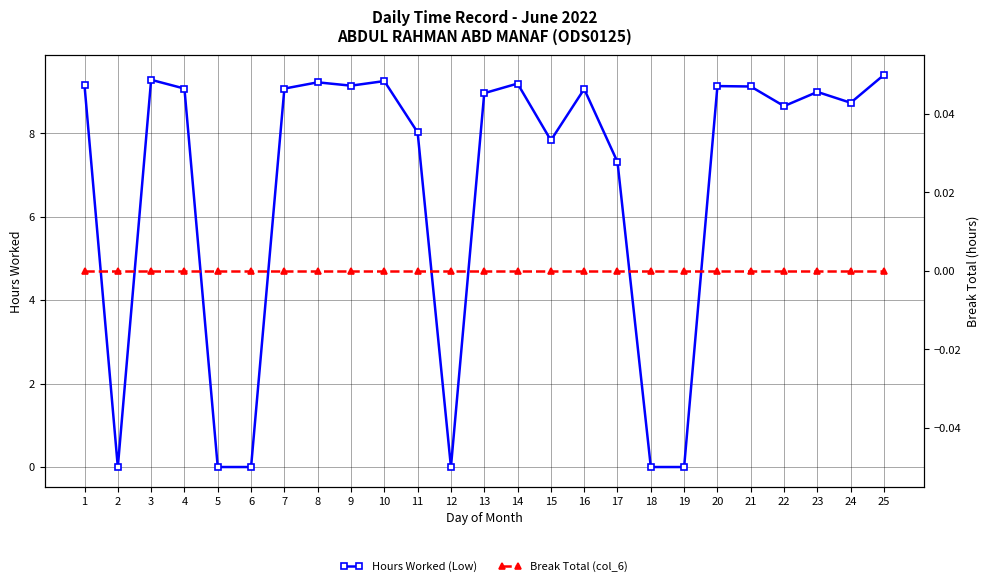

True or false: Hours Worked (Low) has more than 1 points higher than both neighbors.

True